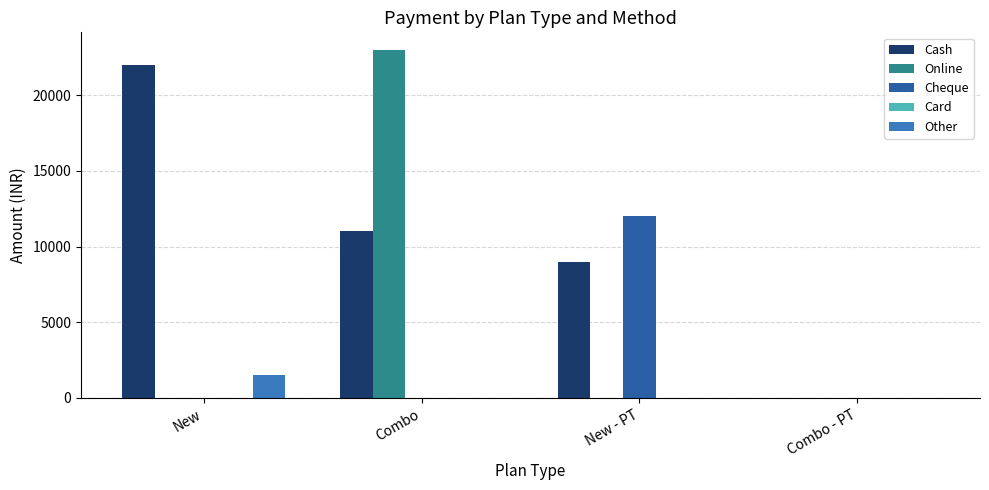

How many Cheque values are between 0 and 12000?

4